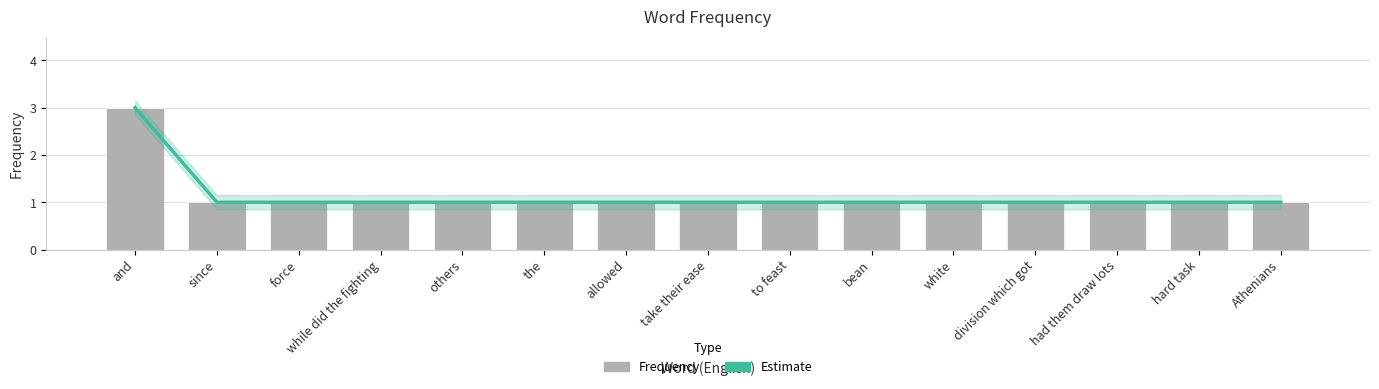

Reading left to right, transcribe all the data shown in this chart.

Estimate: and=3	since=1	force=1	while did the fighting=1	others=1	the=1	allowed=1	take their ease=1	to feast=1	bean=1	white=1	division which got=1	had them draw lots=1	hard task=1	Athenians=1
Frequency: and=3	since=1	force=1	while did the fighting=1	others=1	the=1	allowed=1	take their ease=1	to feast=1	bean=1	white=1	division which got=1	had them draw lots=1	hard task=1	Athenians=1